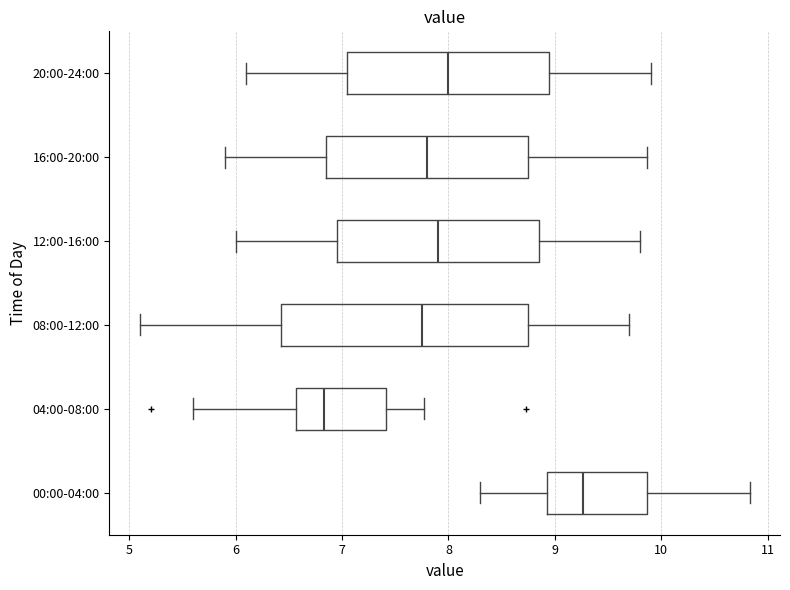

Which box is the widest, from its left edge to its right edge?

08:00-12:00